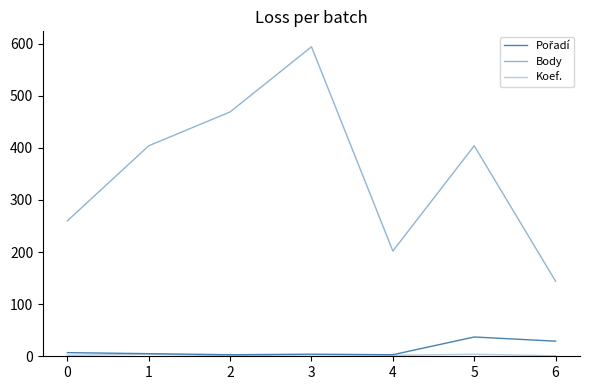

How many lines are shown in the chart?

3